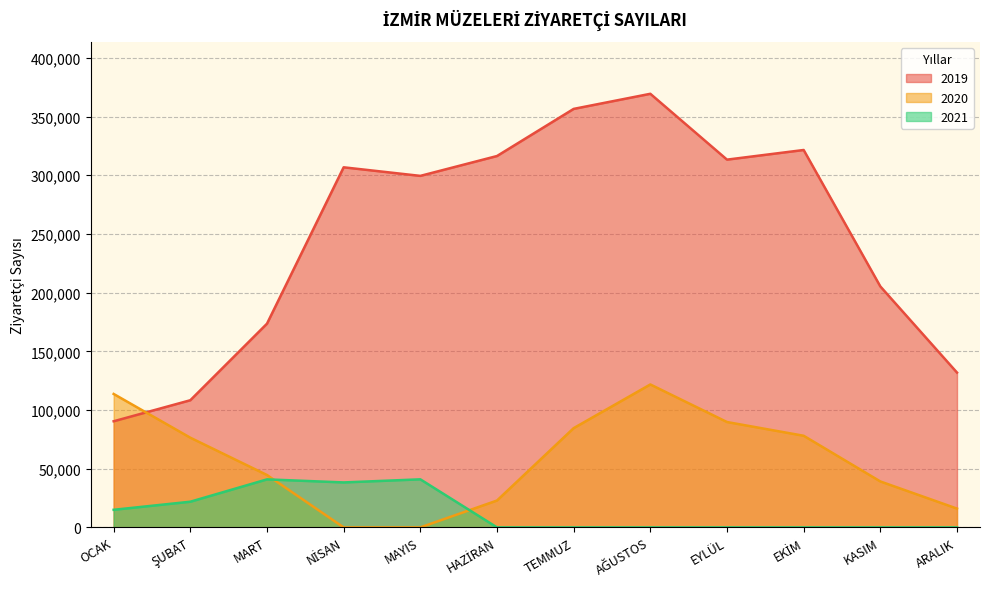

At which category does the chart reach its minimum across all series?

NİSAN